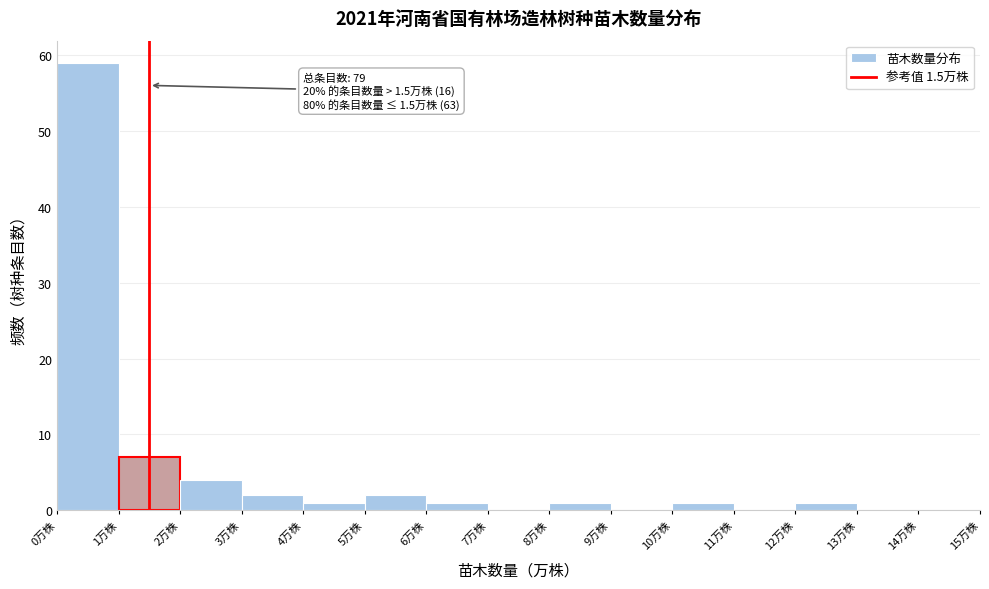

Which range on the x-axis has the tallest bar?

0 to 1